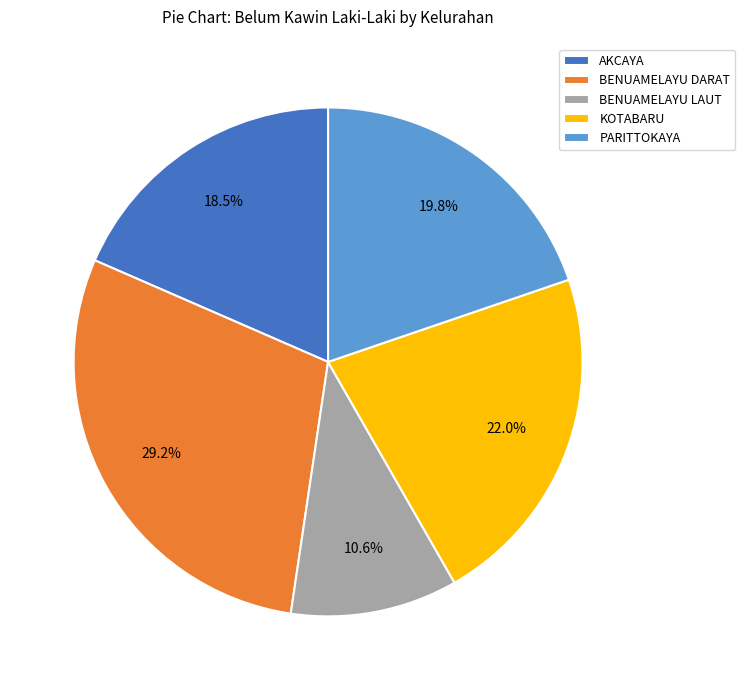

What percentage is the PARITTOKAYA slice, to the nearest percent?

20%